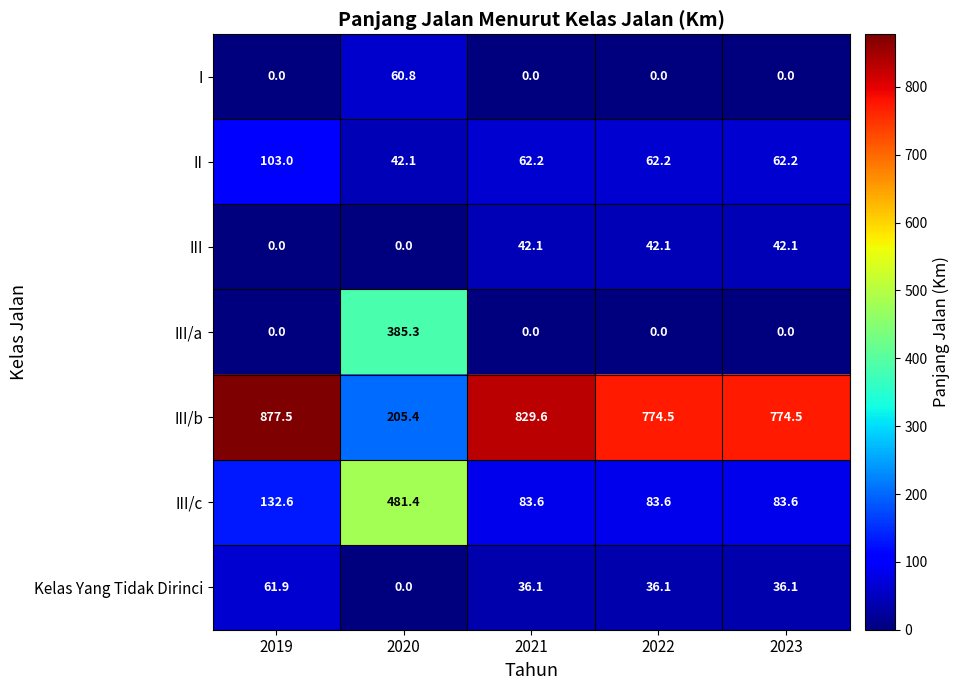

At how many categories does at least one series exceed 252?

5